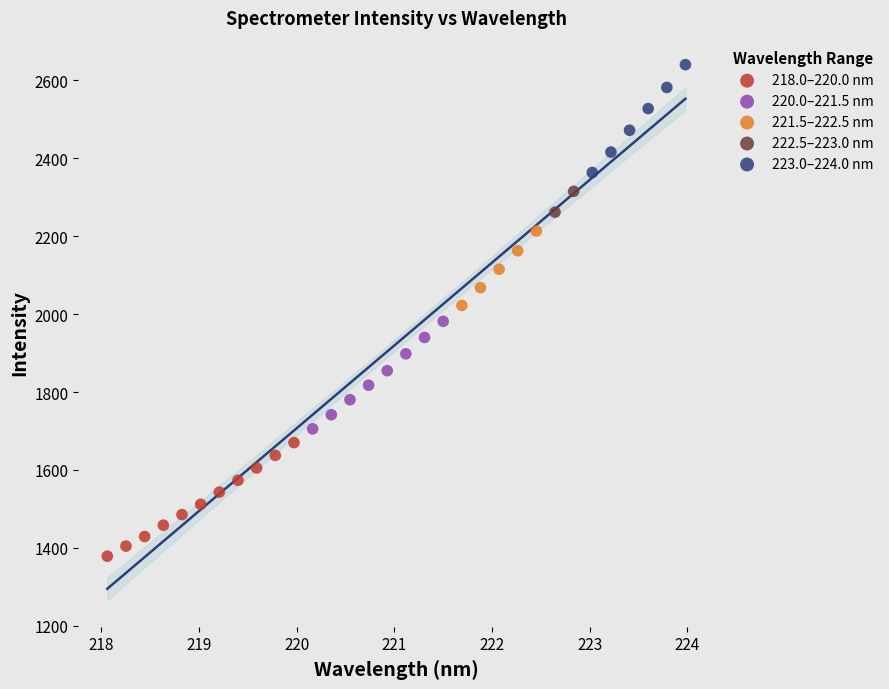

What are all the series names shown in the legend?

218.0–220.0 nm, 220.0–221.5 nm, 221.5–222.5 nm, 222.5–223.0 nm, 223.0–224.0 nm